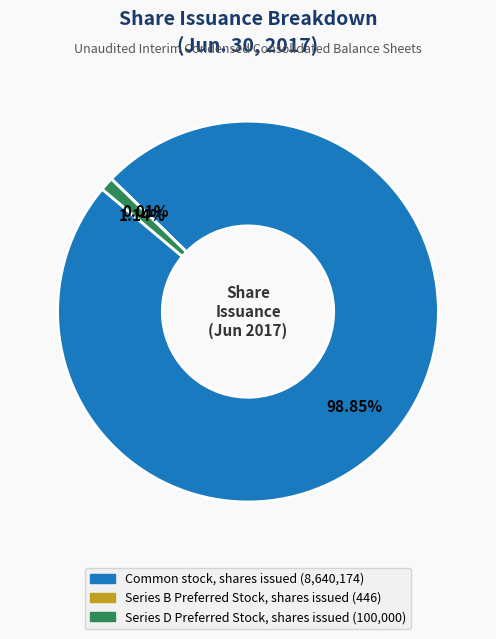

Do Series D Preferred Stock, shares issued and Common stock, shares issued together represent more than half of the pie?

Yes